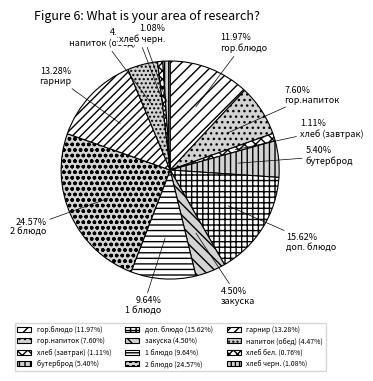

To the nearest percent, what is the combined percentage of хлеб черн. and хлеб (завтрак)?

2%